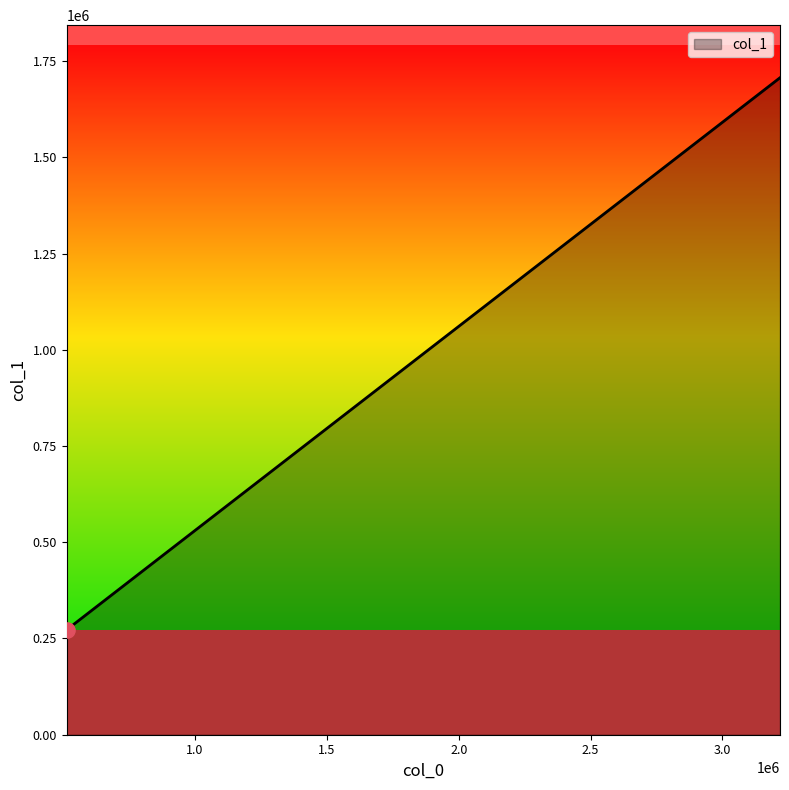

Approximately how many times larger is the value at 513800.91386554623 compared to 2704215.336134454?

0.2